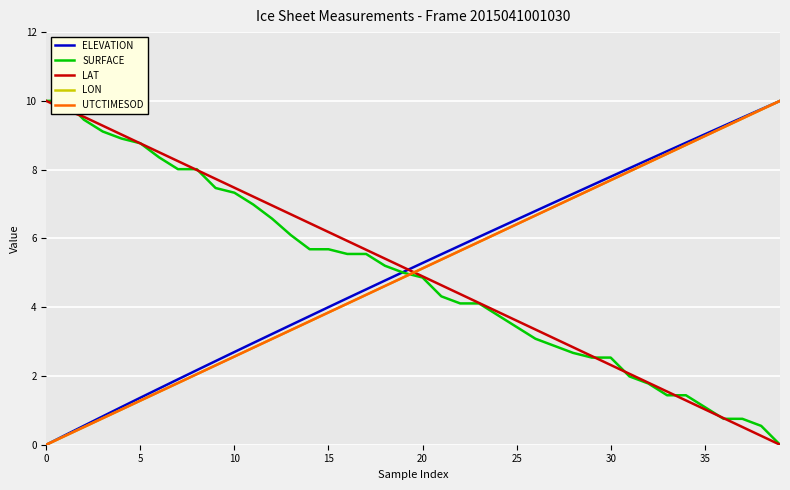

True or false: LAT and LON intersect in this chart.

True